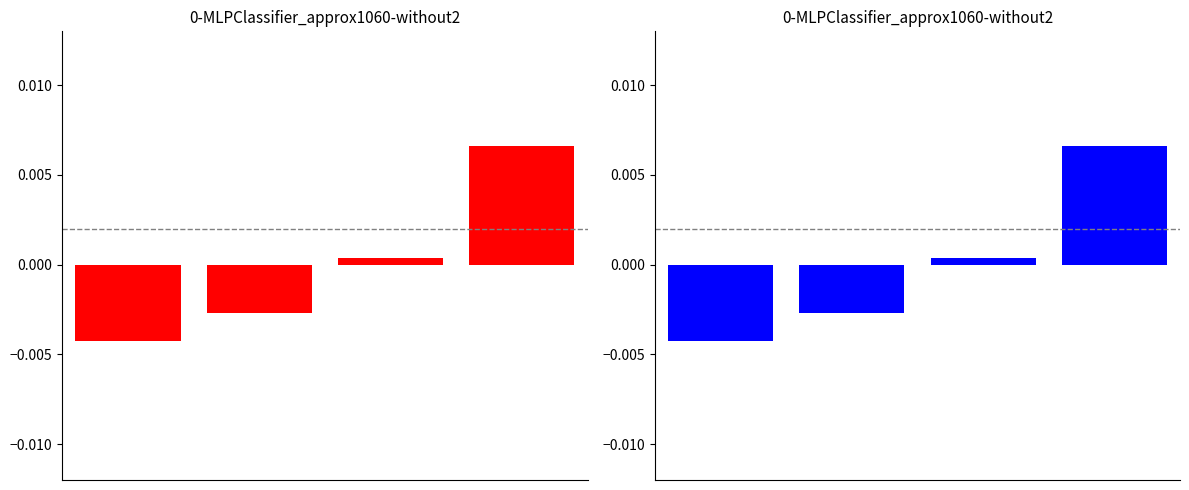

True or false: 言語別（赤） has a value of 0.0 at 3.

False